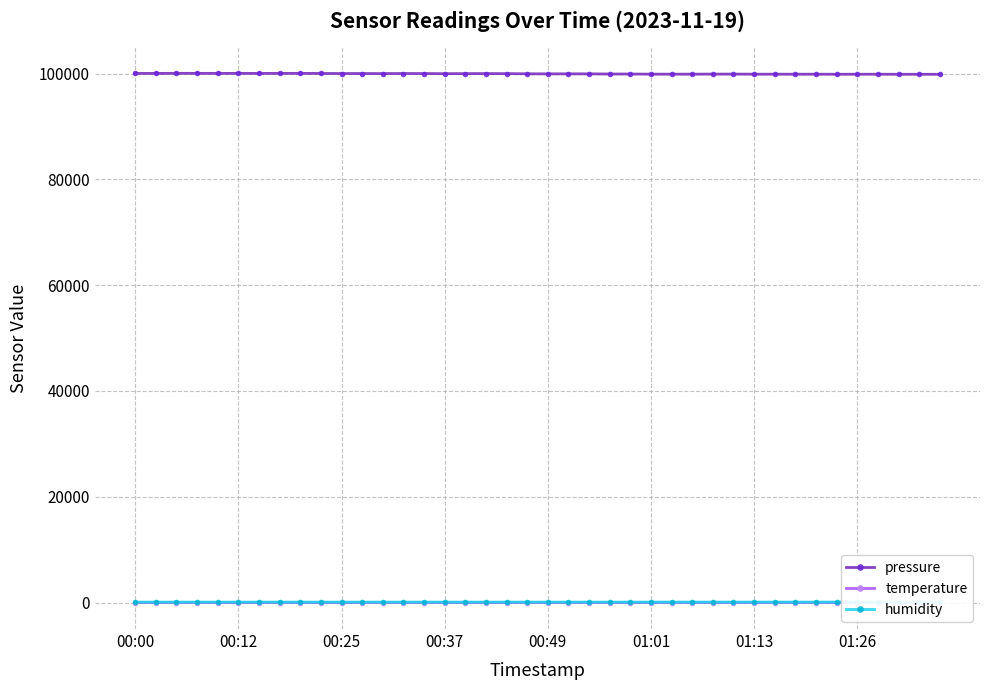

True or false: humidity and pressure cross at least once.

False